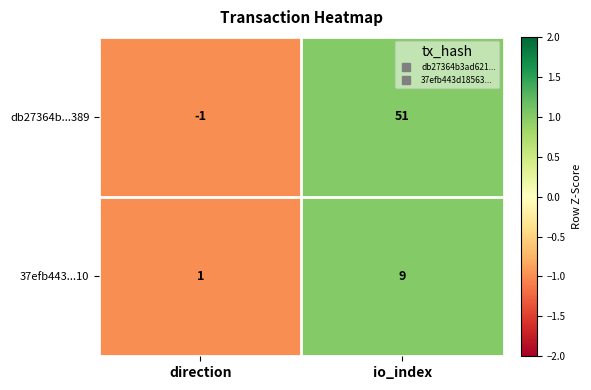

How many values in db27364b...389 are below zero?

1